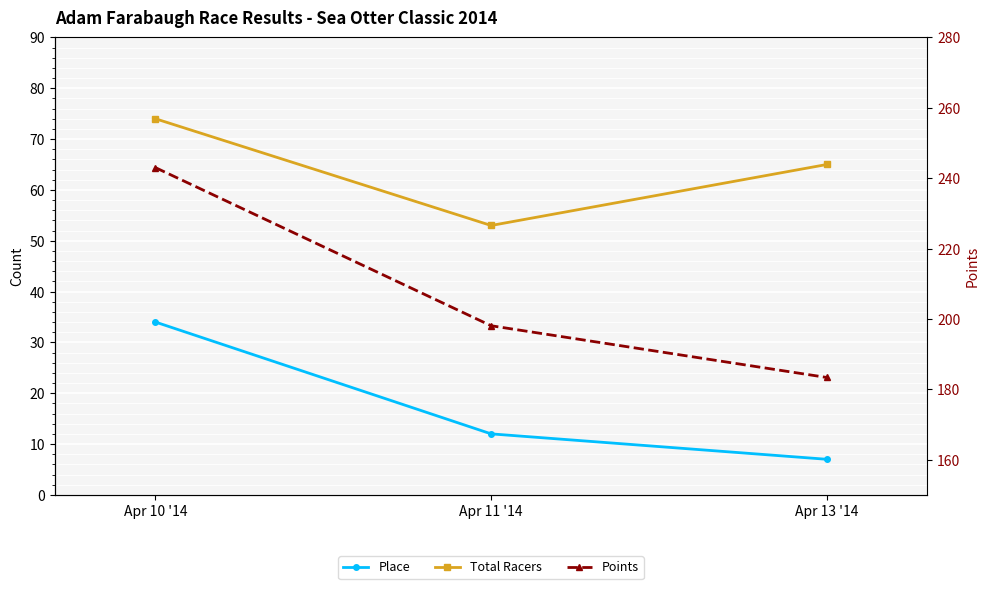

What is the value of the Points point at the 1st from the left?

243.0